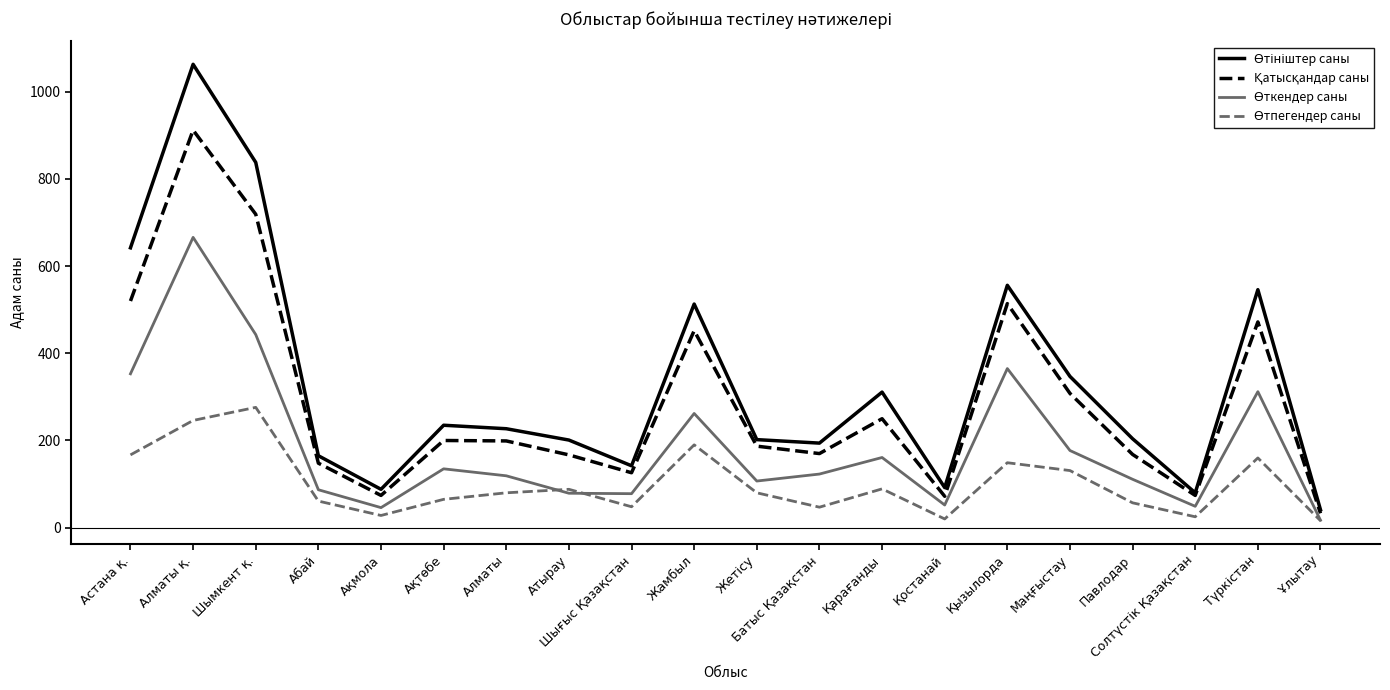

What is the greatest value displayed?

1063